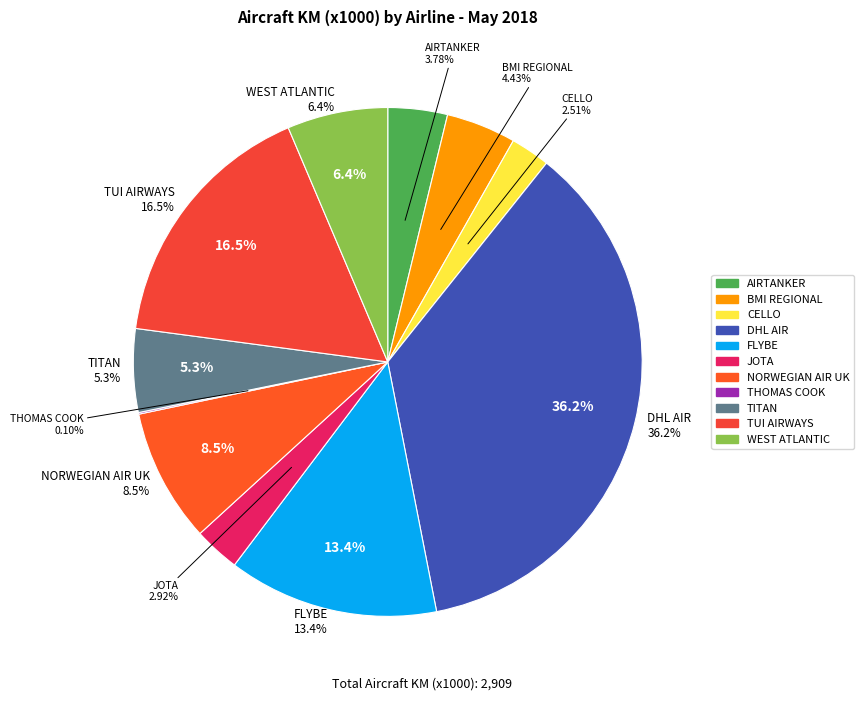

To the nearest percent, what is the difference between the JOTA AVIATION LTD and BMI REGIONAL slice percentages?

2%